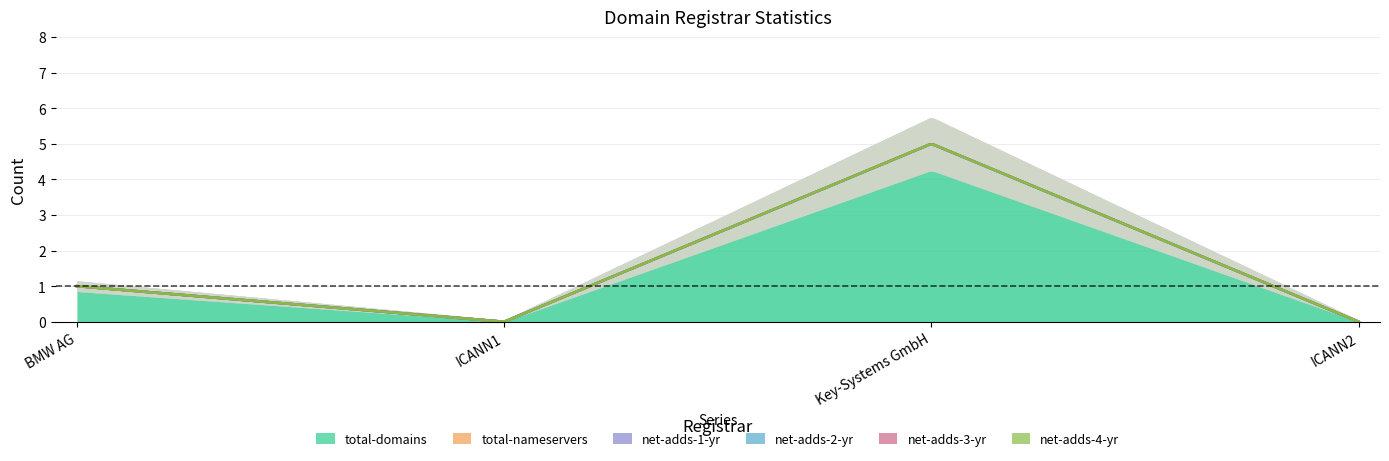

What is the difference between the maximum and minimum values in the total-domains series?

5.0